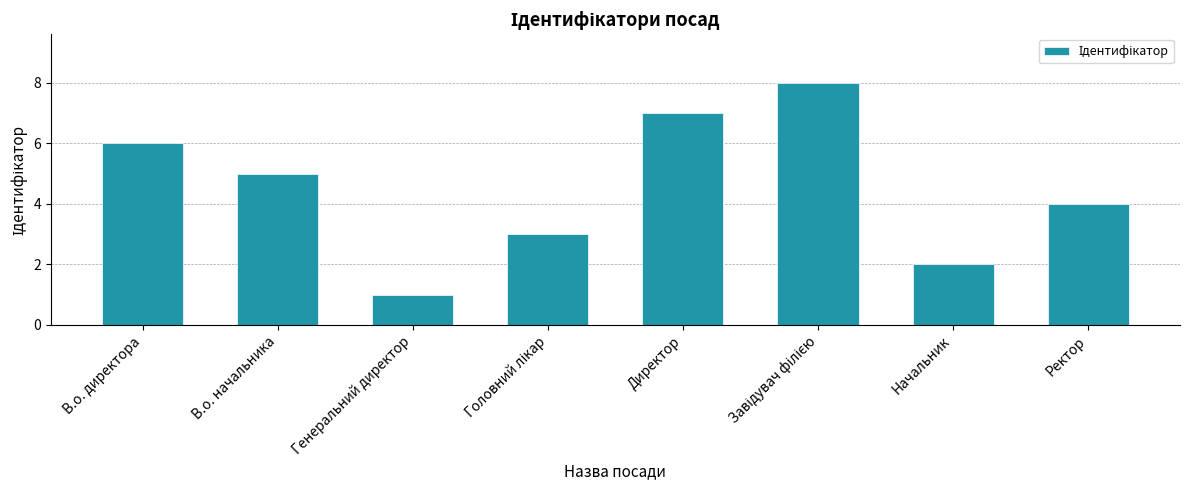

Which label corresponds to the smallest value in the chart?

Генеральний директор